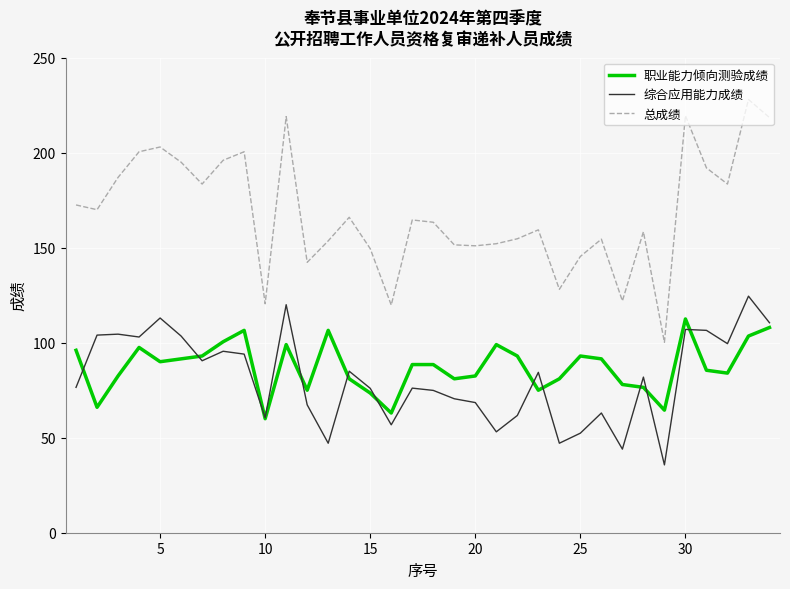

True or false: 职业能力倾向测验成绩 and 综合应用能力成绩 cross at least once.

True